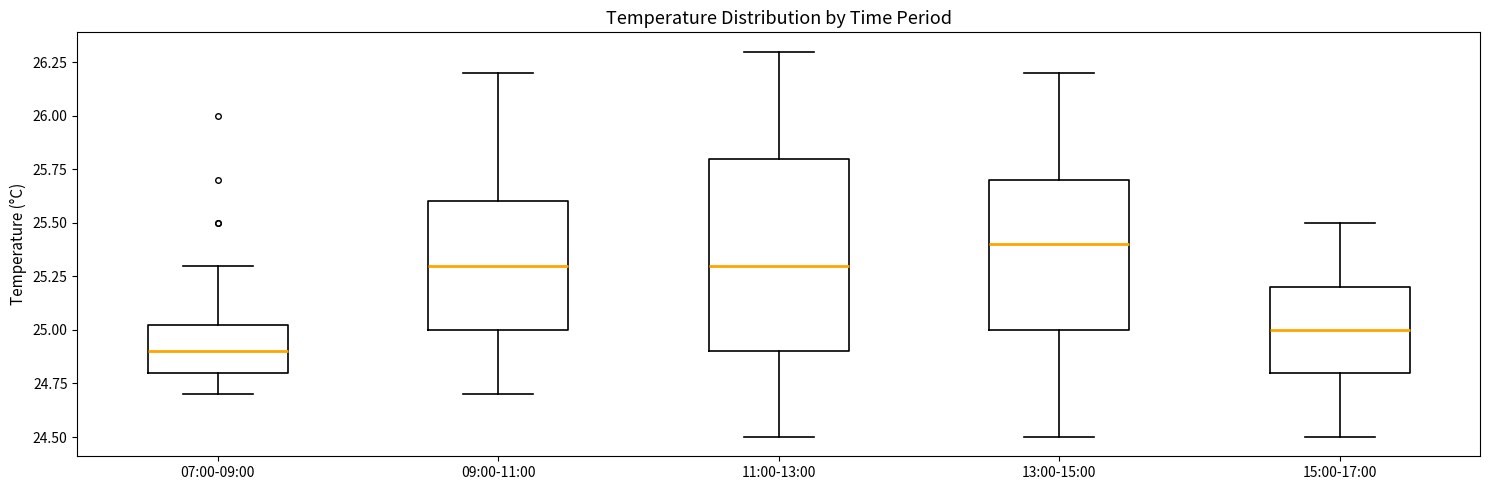

Which box has the lowest median line?

07:00-09:00